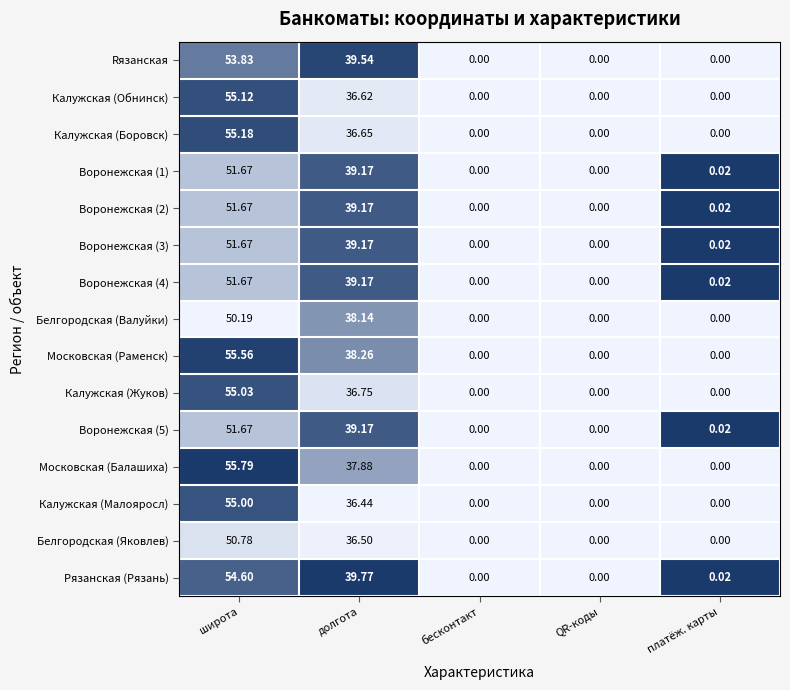

At which category is the sum across all series the highest?

широта